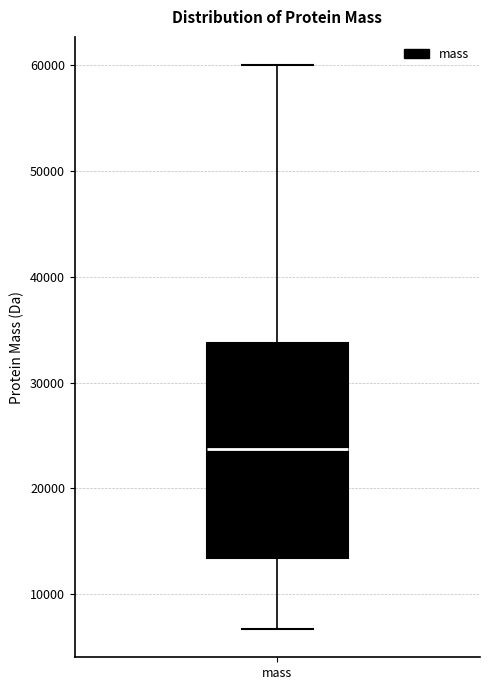

Where is the upper edge of the box for mass on the y-axis? The values are not printed on the chart, so give them approximately, as read against the axis.

34000